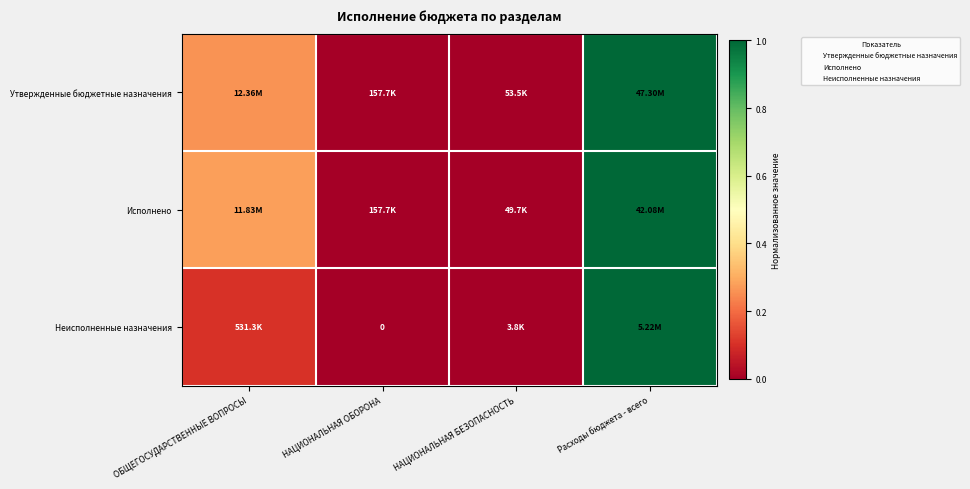

What is the difference between the Утвержденные бюджетные назначения values at Расходы бюджета - всего and ОБЩЕГОСУДАРСТВЕННЫЕ ВОПРОСЫ?

0.7